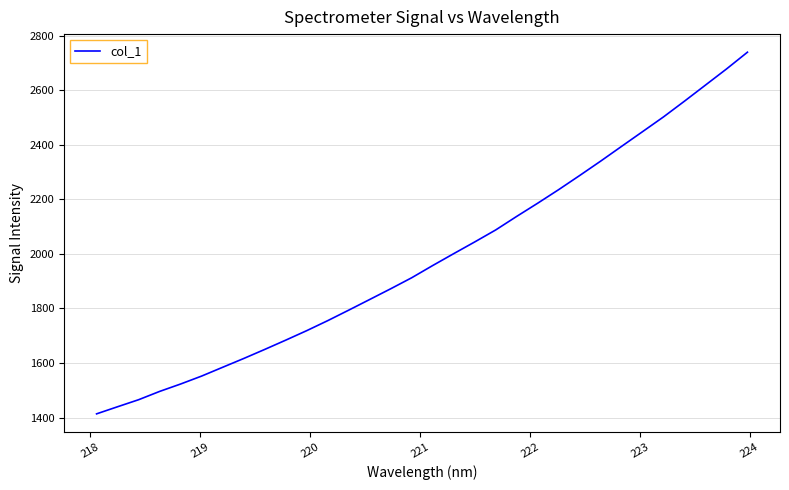

What is the minimum value shown in the chart?

1413.6